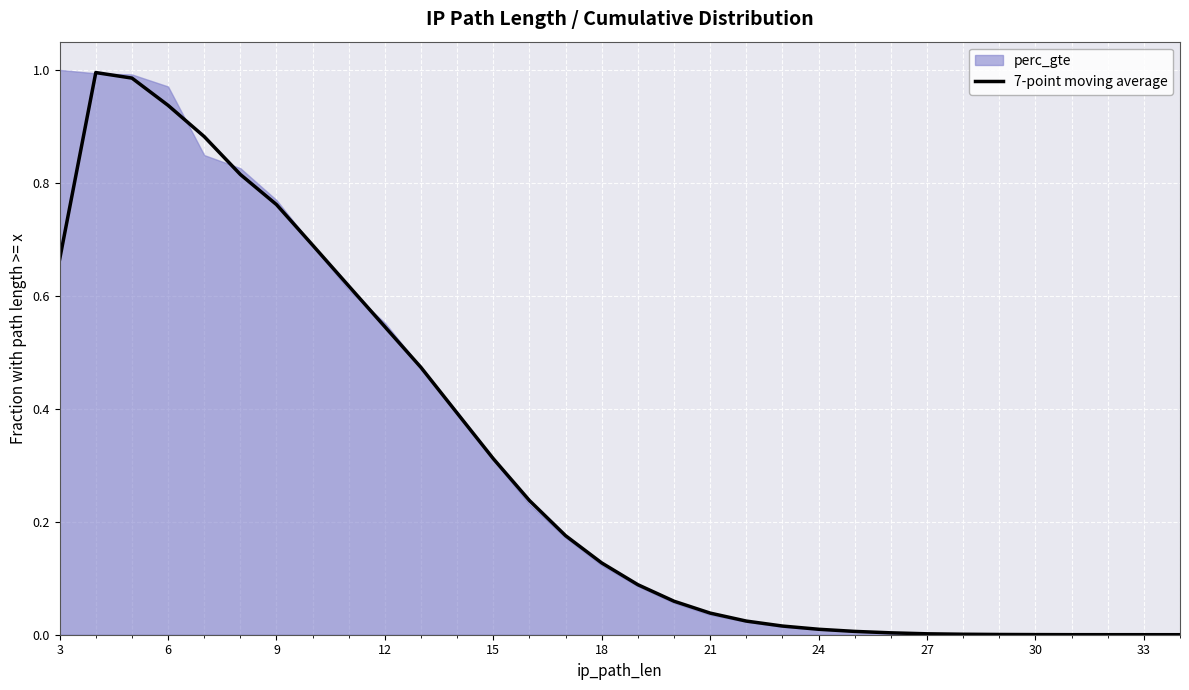

True or false: there are more than 0 points higher than both neighbors.

True